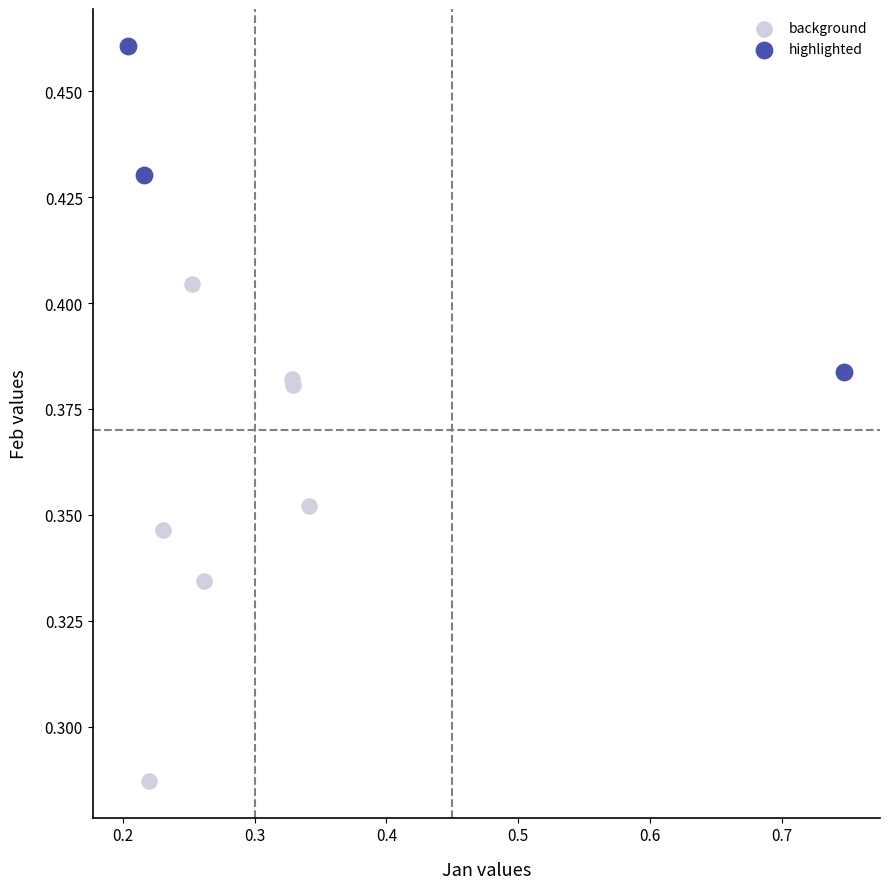

What are all the series names shown in the legend?

background, highlighted